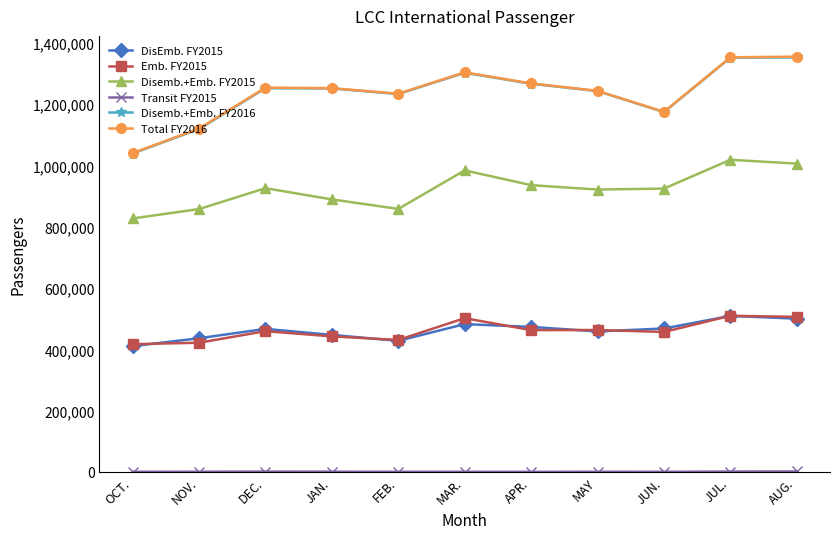

At how many categories does at least one series exceed 833324?

11